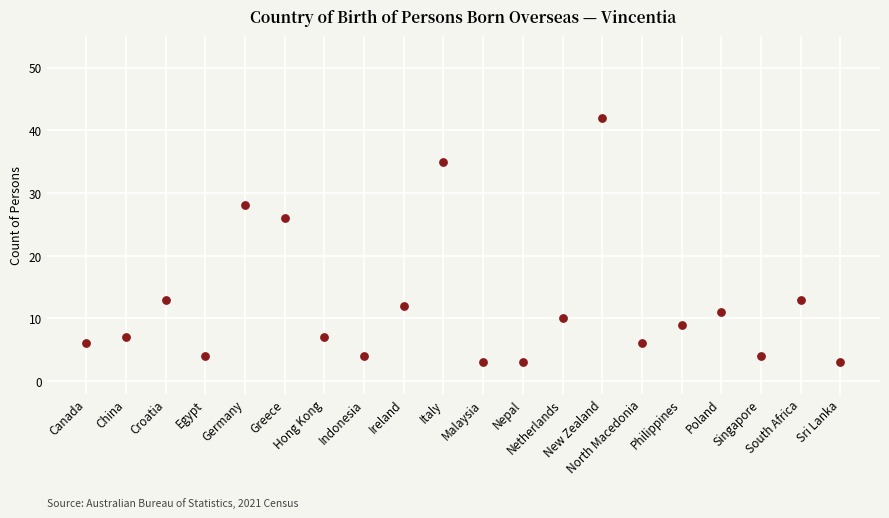

What is the range of Y values (max minus min)?

39